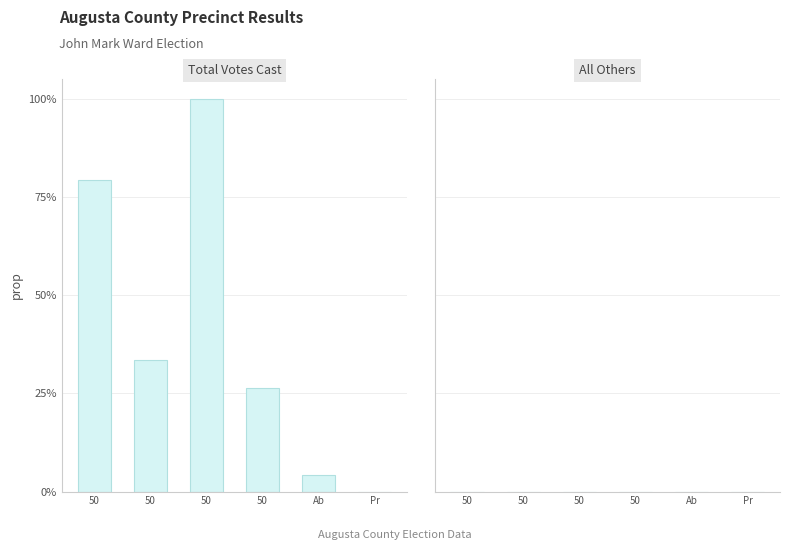

Are the bars horizontal?

No